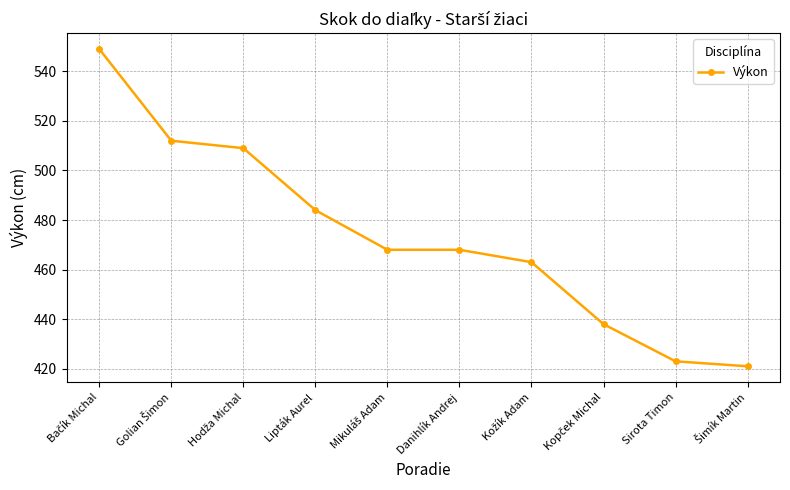

What is the value of the 2nd point from the left?

512